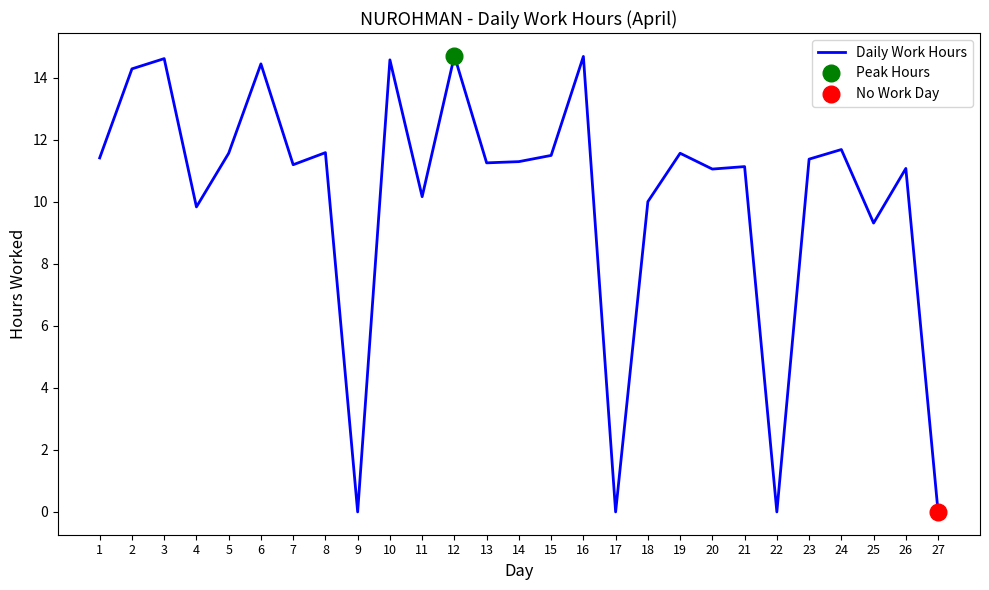

Reading left to right, extract all data points from this chart.

11.4	14.3	14.6	9.8	11.6	14.4	11.2	11.6	0.0	14.6	10.2	14.7	11.2	11.3	11.5	14.7	0.0	10.0	11.6	11.1	11.1	0.0	11.4	11.7	9.3	11.1	0.0